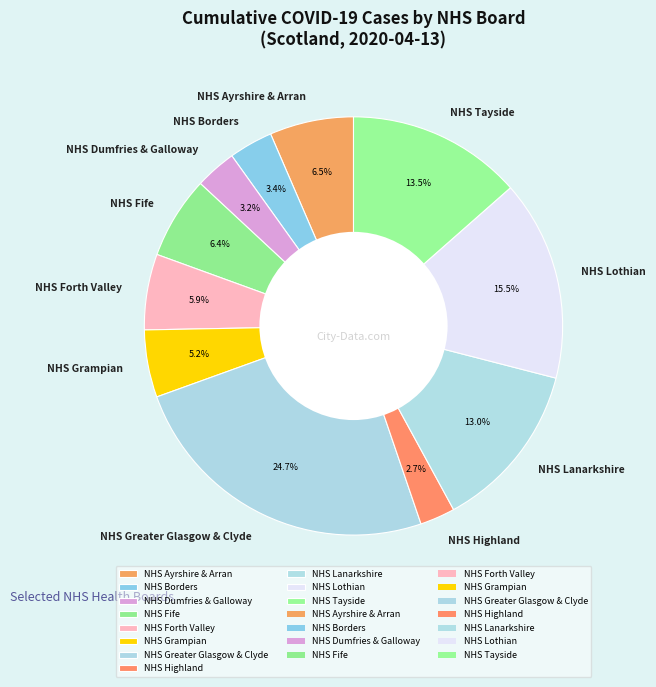

Is there any slice that represents more than half of the pie?

No